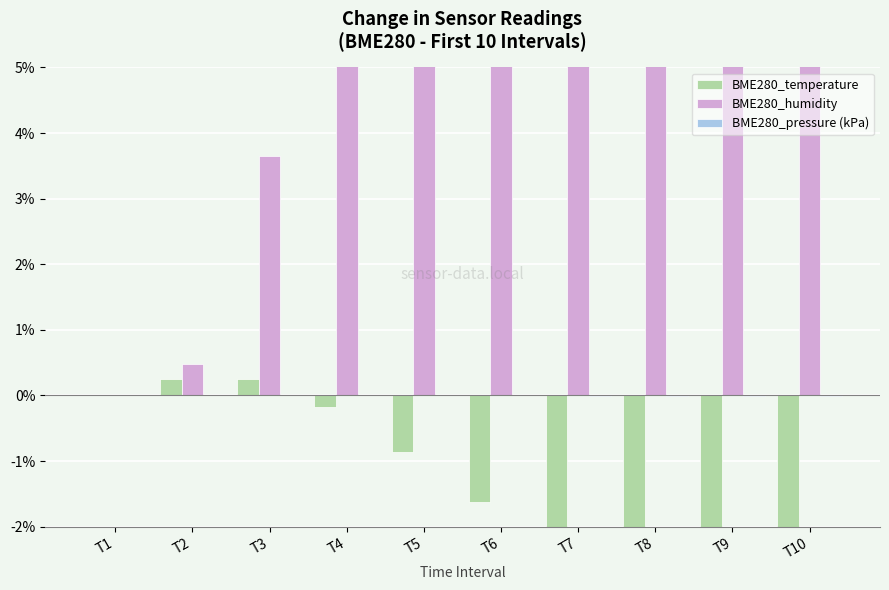

Which series has the largest range (max minus min)?

BME280_humidity